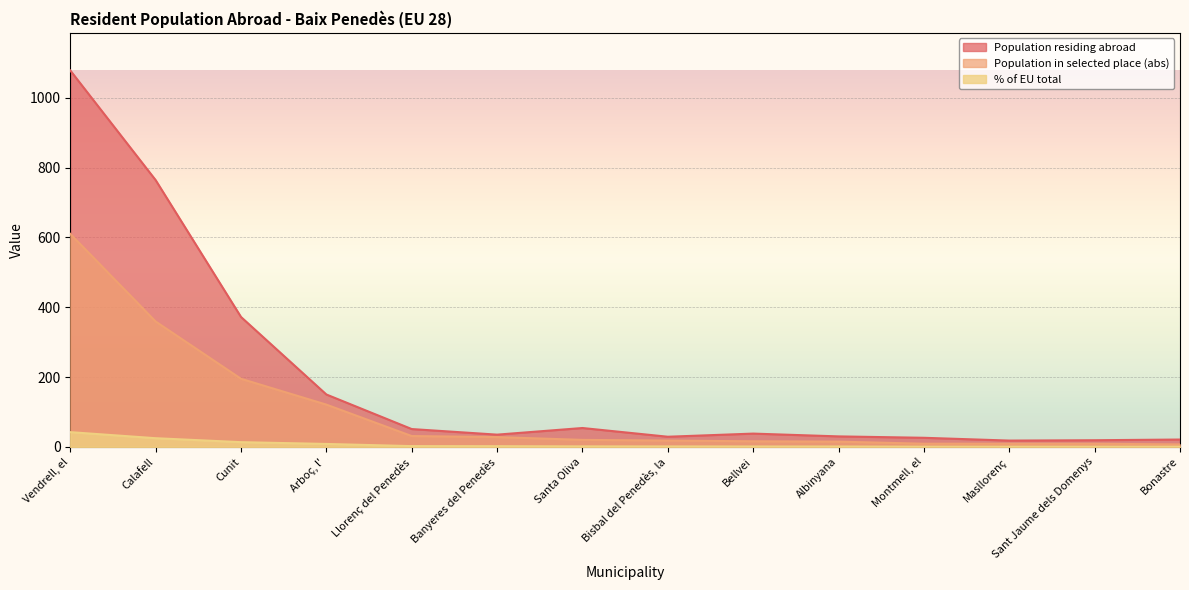

At which category is the sum across all series the highest?

Vendrell, el